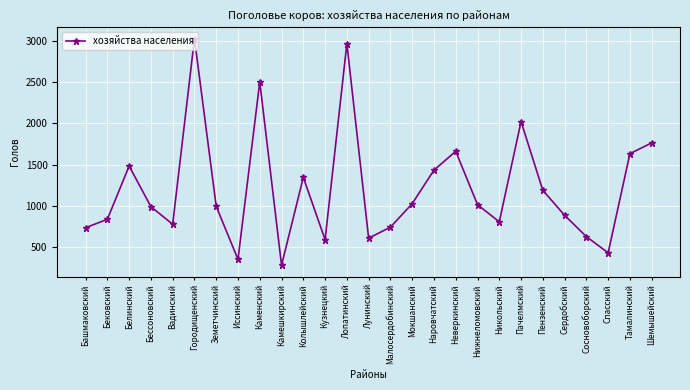

What is the maximum value shown in the chart?

3027